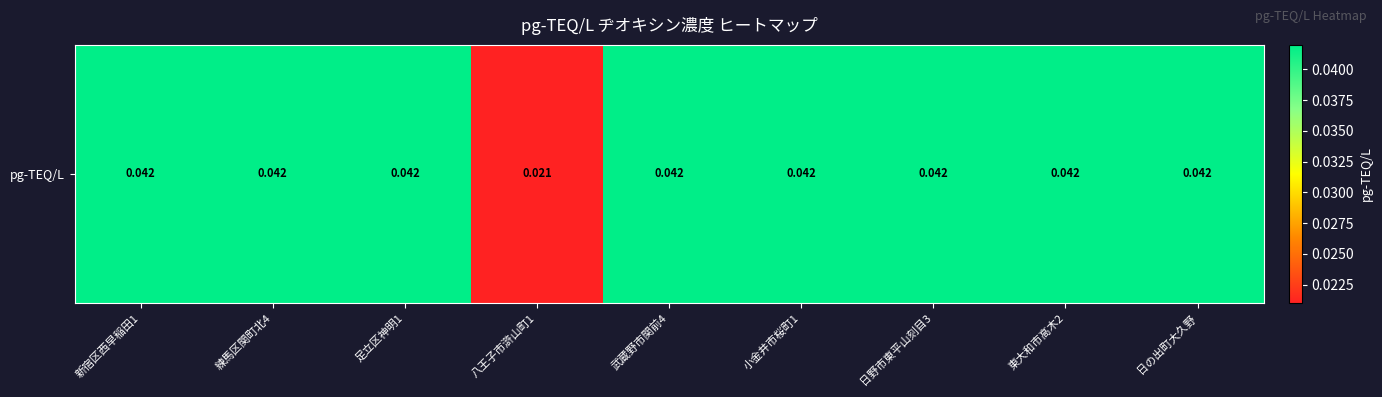

List the labels in order of value, largest first.

新宿区西早稲田1, 練馬区関町北4, 足立区神明1, 武蔵野市関前4, 小金井市桜町1, 日野市東平山刻目3, 東大和市高木2, 日の出町大久野, 八王子市滸山町1